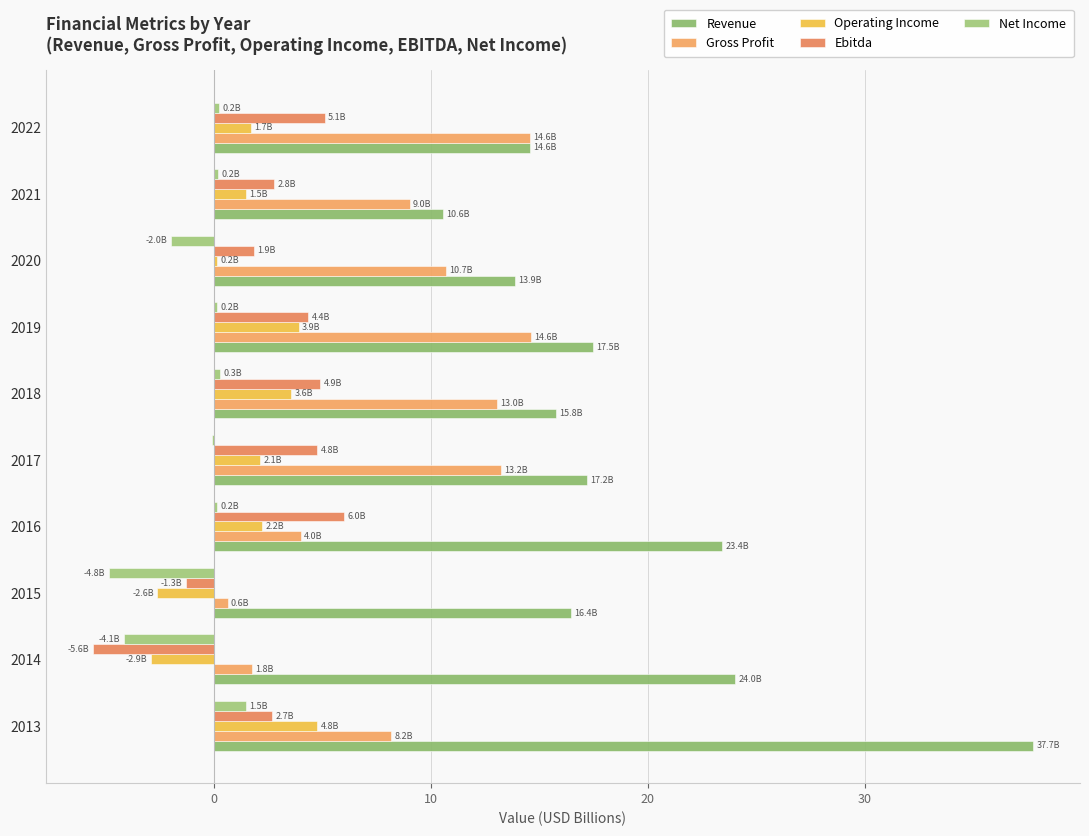

What is the maximum value shown in the chart?

37.7